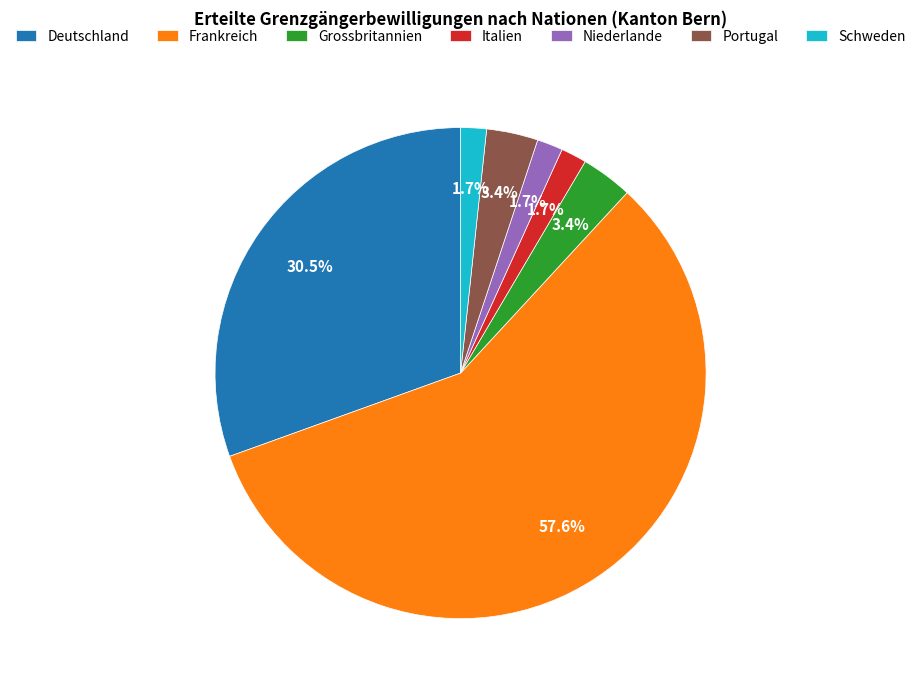

To the nearest percent, what is the combined percentage of Italien and Grossbritannien?

5%